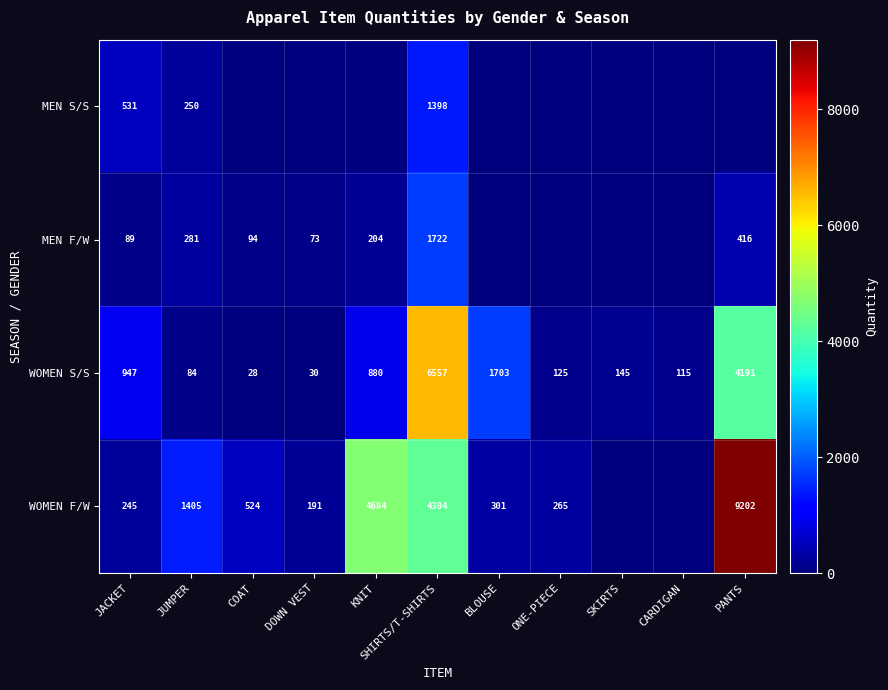

What is the total value across all series at KNIT?

5768